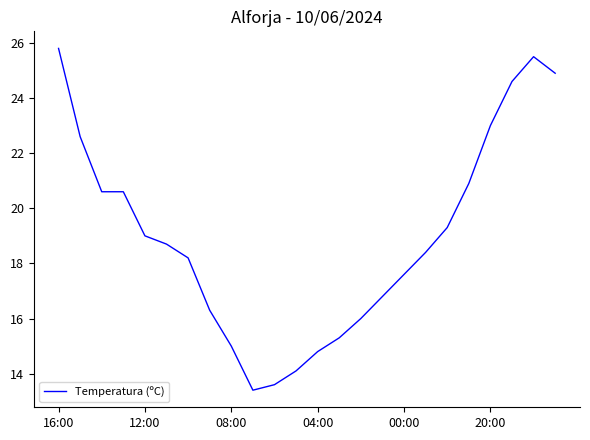

What is the smallest value displayed?

13.4